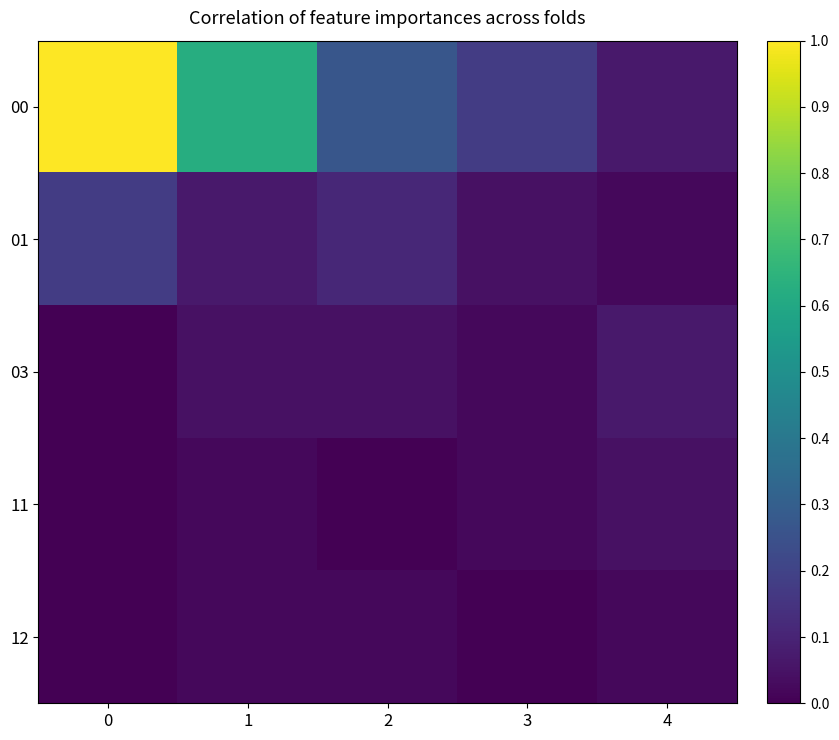

What is the difference between the highest and lowest values at 1?

0.6